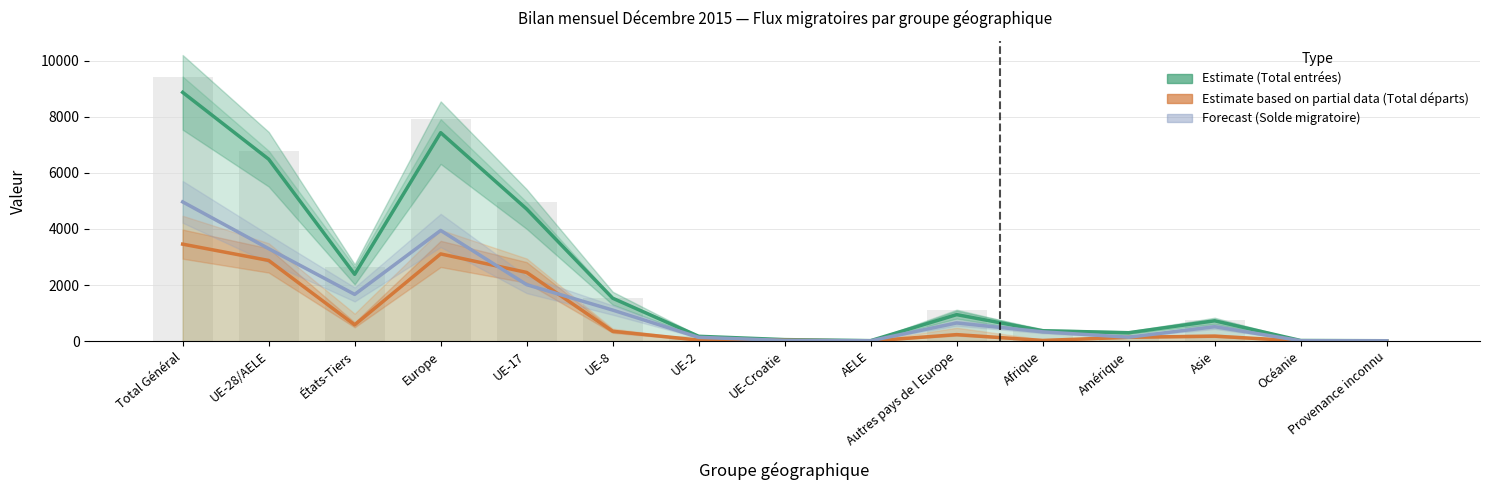

How many values in Total départs are above zero?

14